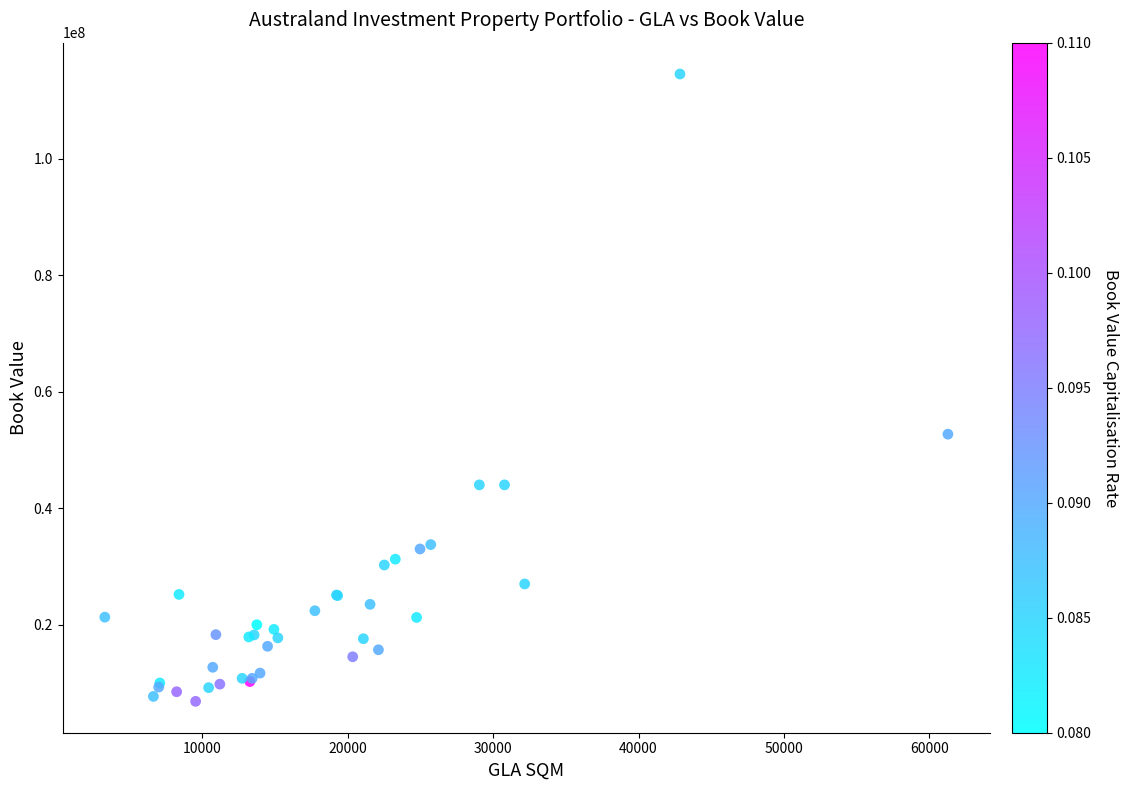

What Y value in the scatter plot is closest to 60675000?

52700000